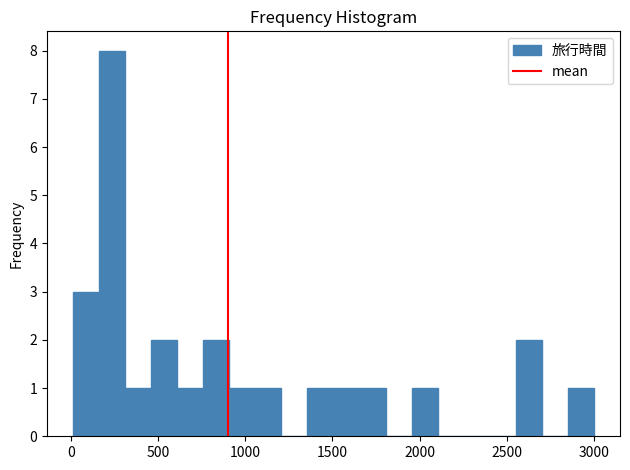

Around what value on the x-axis is the tallest bar? Give the approximate position of its centre, as read against the axis.

250